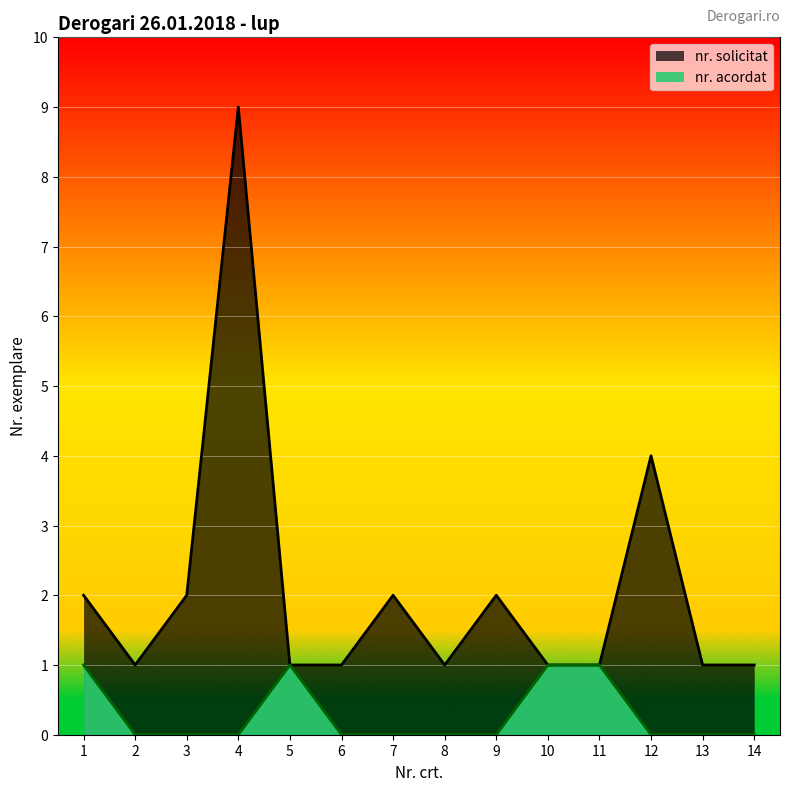

Reading right to left, what are all the values shown in this chart?

nr. solicitat: 14=1	13=1	12=4	11=1	10=1	9=2	8=1	7=2	6=1	5=1	4=9	3=2	2=1	1=2
nr. acordat: 14=0	13=0	12=0	11=1	10=1	9=0	8=0	7=0	6=0	5=1	4=0	3=0	2=0	1=1